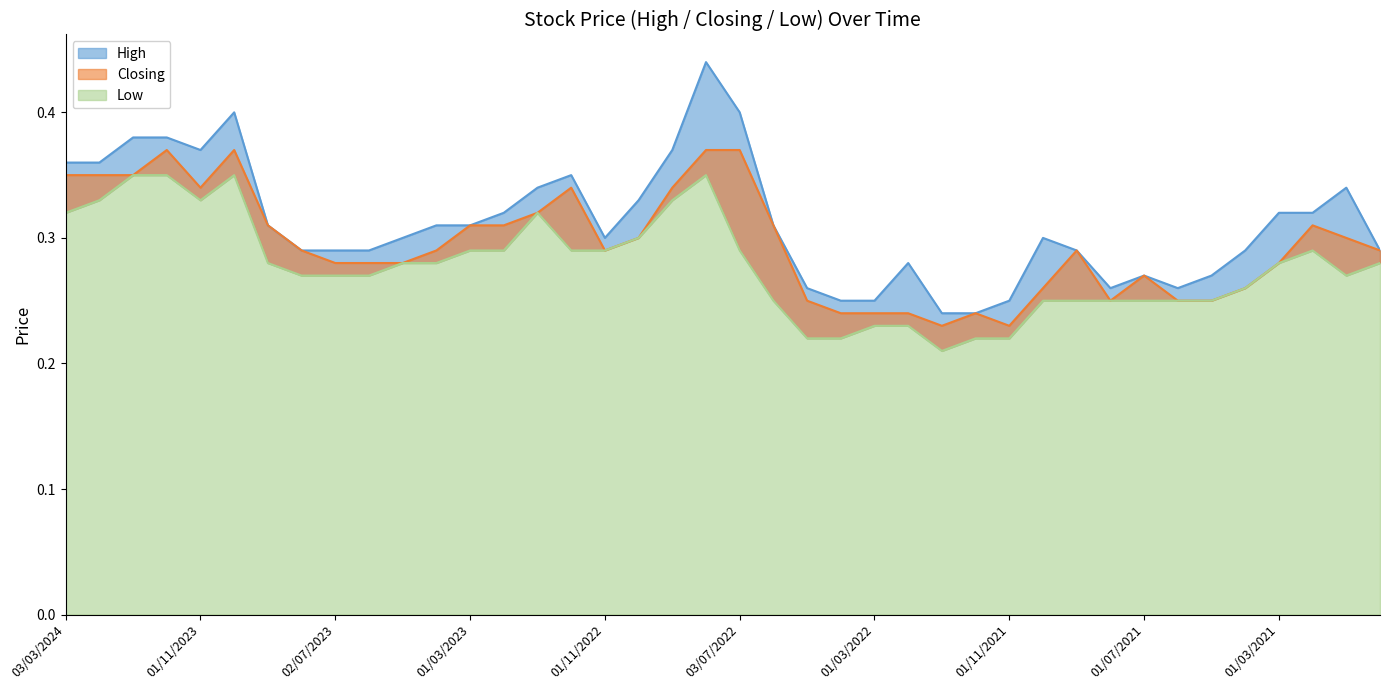

What is the label of the 26th point from the right?

02/01/2023